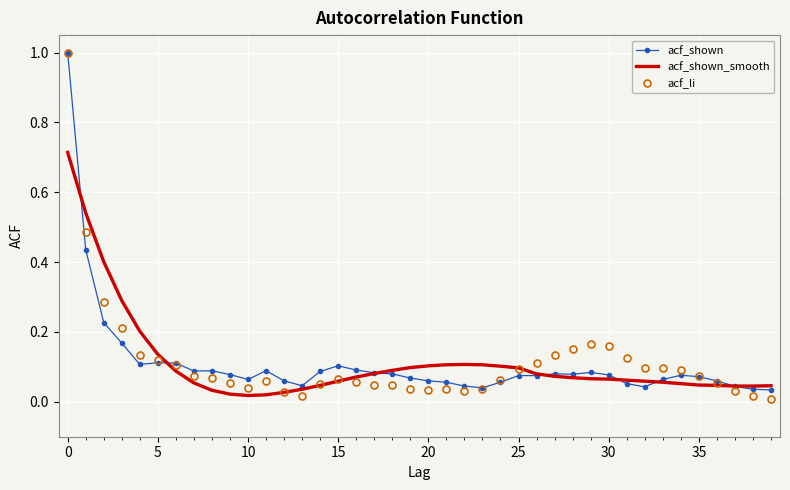

Which series has the widest spread of values?

acf_li